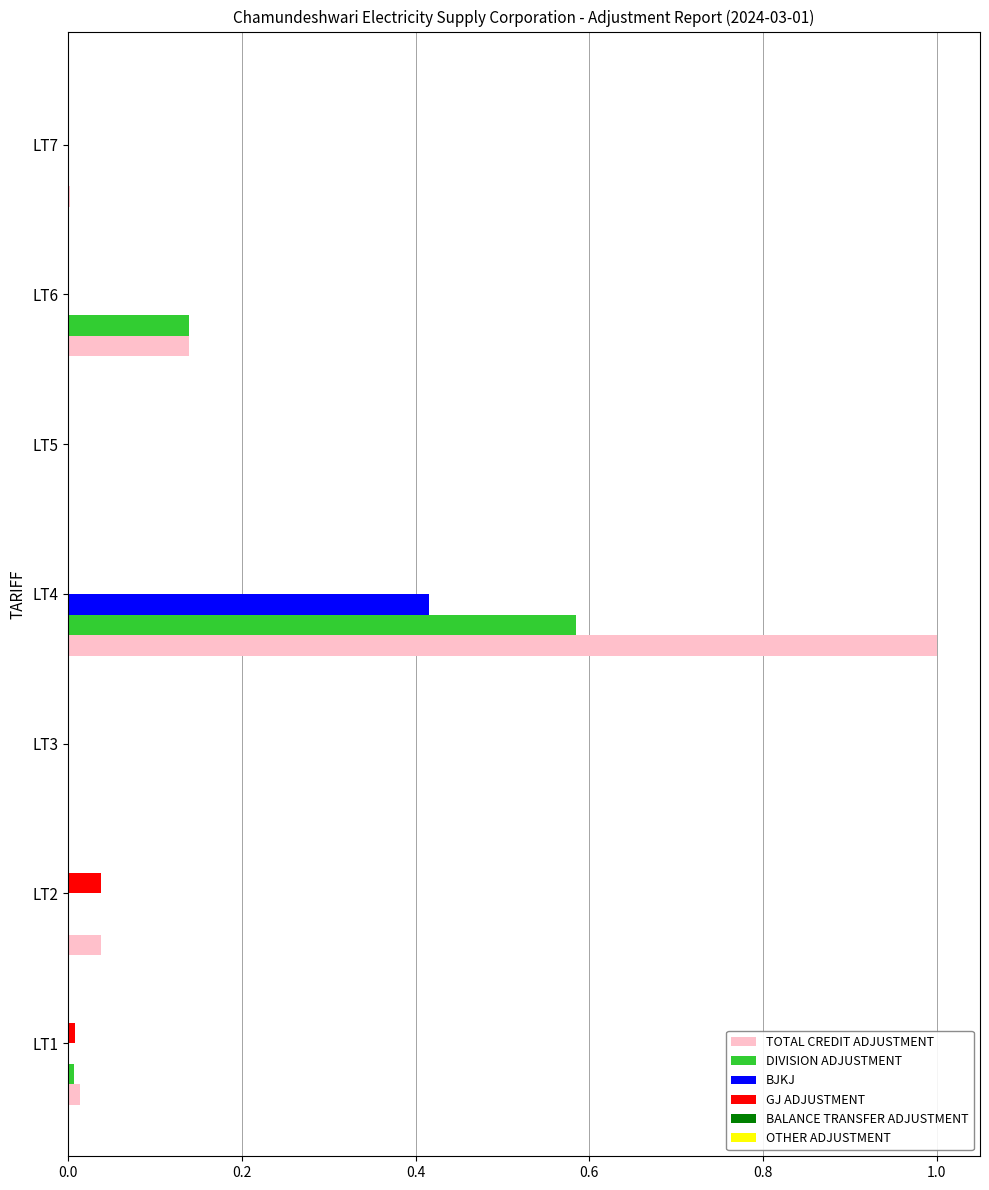

True or false: GJ ADJUSTMENT has a value of 0.0 at LT2.

True